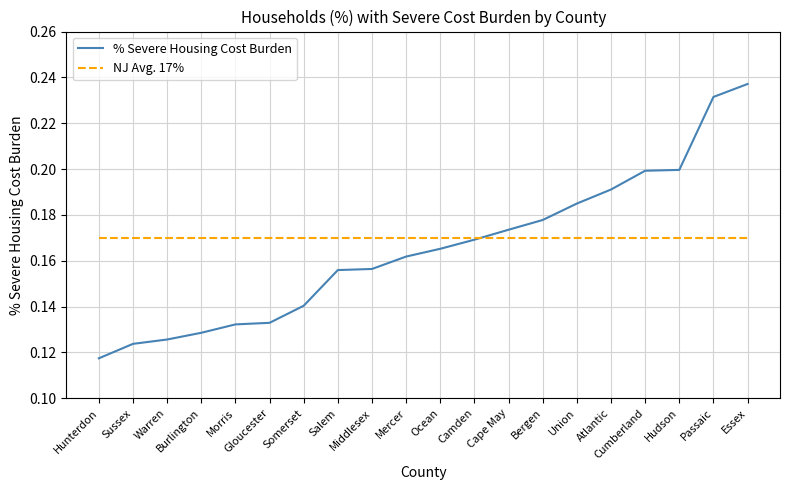

At Essex, list the series in order from smallest to largest.

NJ Avg. 17%, % Severe Housing Cost Burden